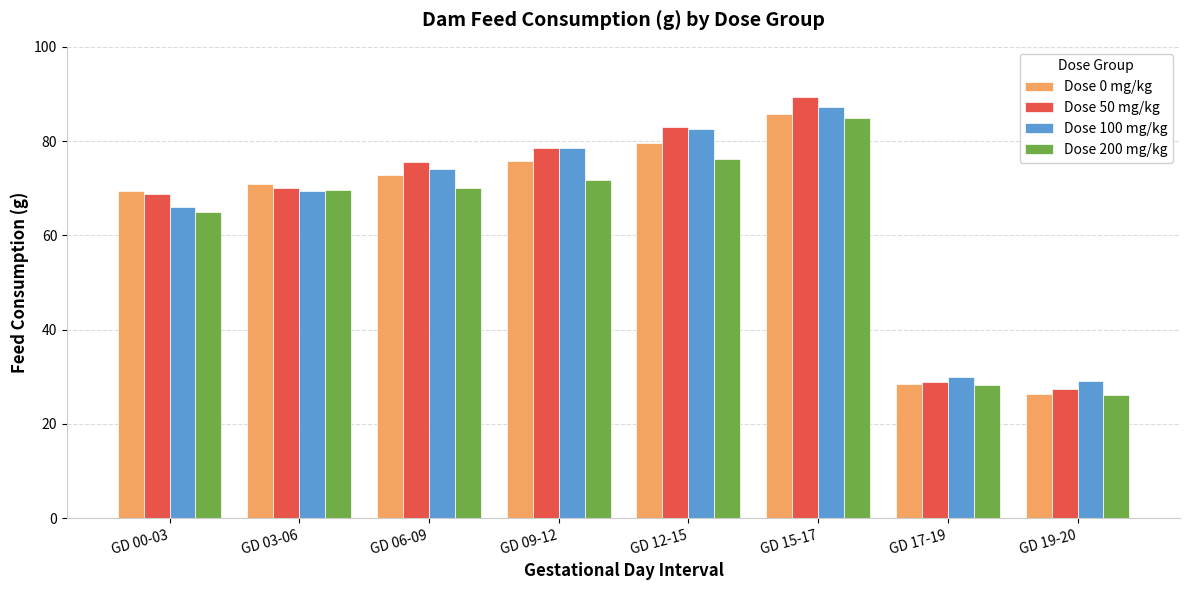

What is the spread (max minus min) of values at GD 15-17?

4.6